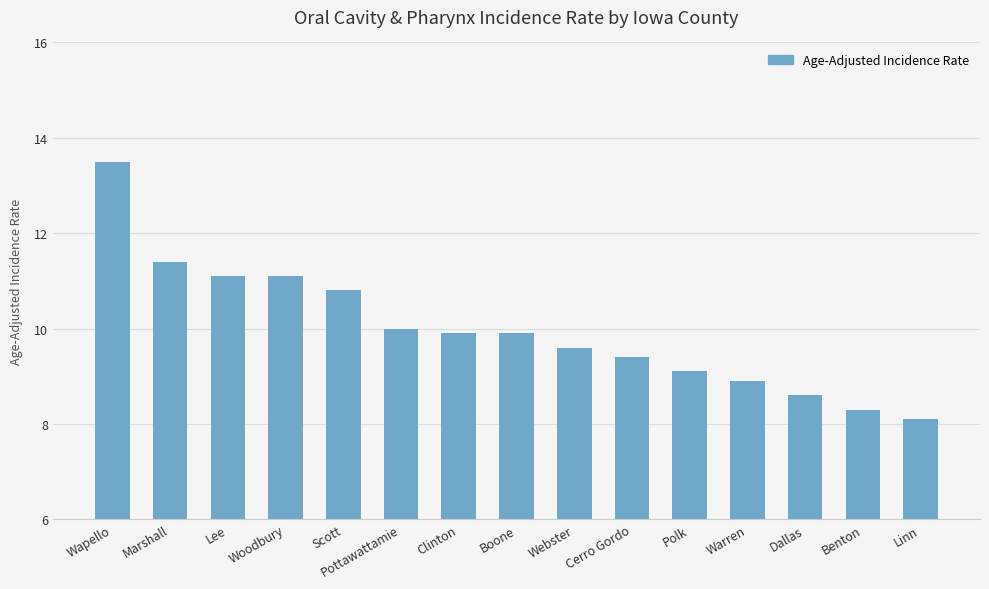

Reading left to right, what are all the values shown in this chart?

Wapello=13.5	Marshall=11.4	Lee=11.1	Woodbury=11.1	Scott=10.8	Pottawattamie=10.0	Clinton=9.9	Boone=9.9	Webster=9.6	Cerro Gordo=9.4	Polk=9.1	Warren=8.9	Dallas=8.6	Benton=8.3	Linn=8.1